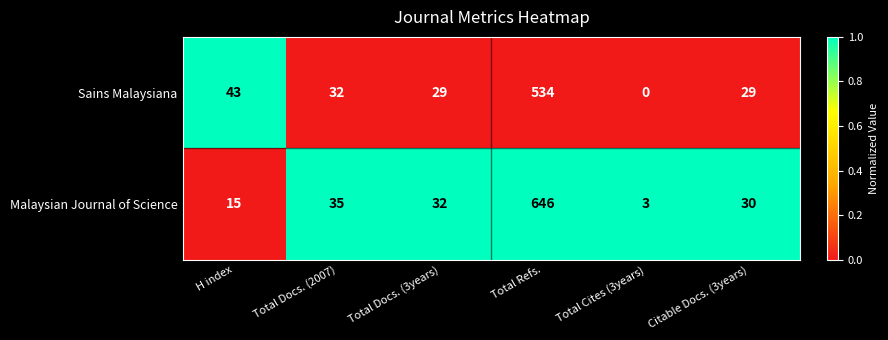

Rank the series by their average value, from lowest to highest.

Sains Malaysiana, Malaysian Journal of Science